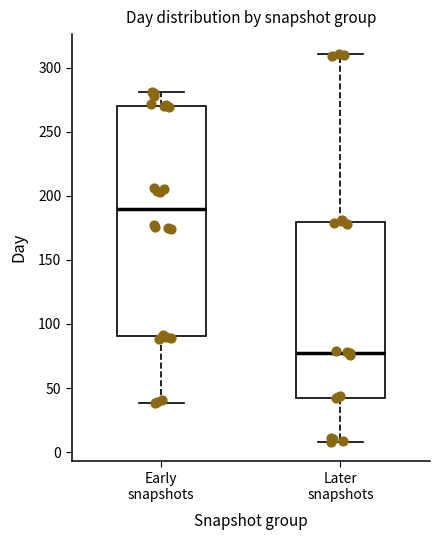

Where is the upper edge of the box for Early snapshots on the y-axis? The values are not printed on the chart, so give them approximately, as read against the axis.

270